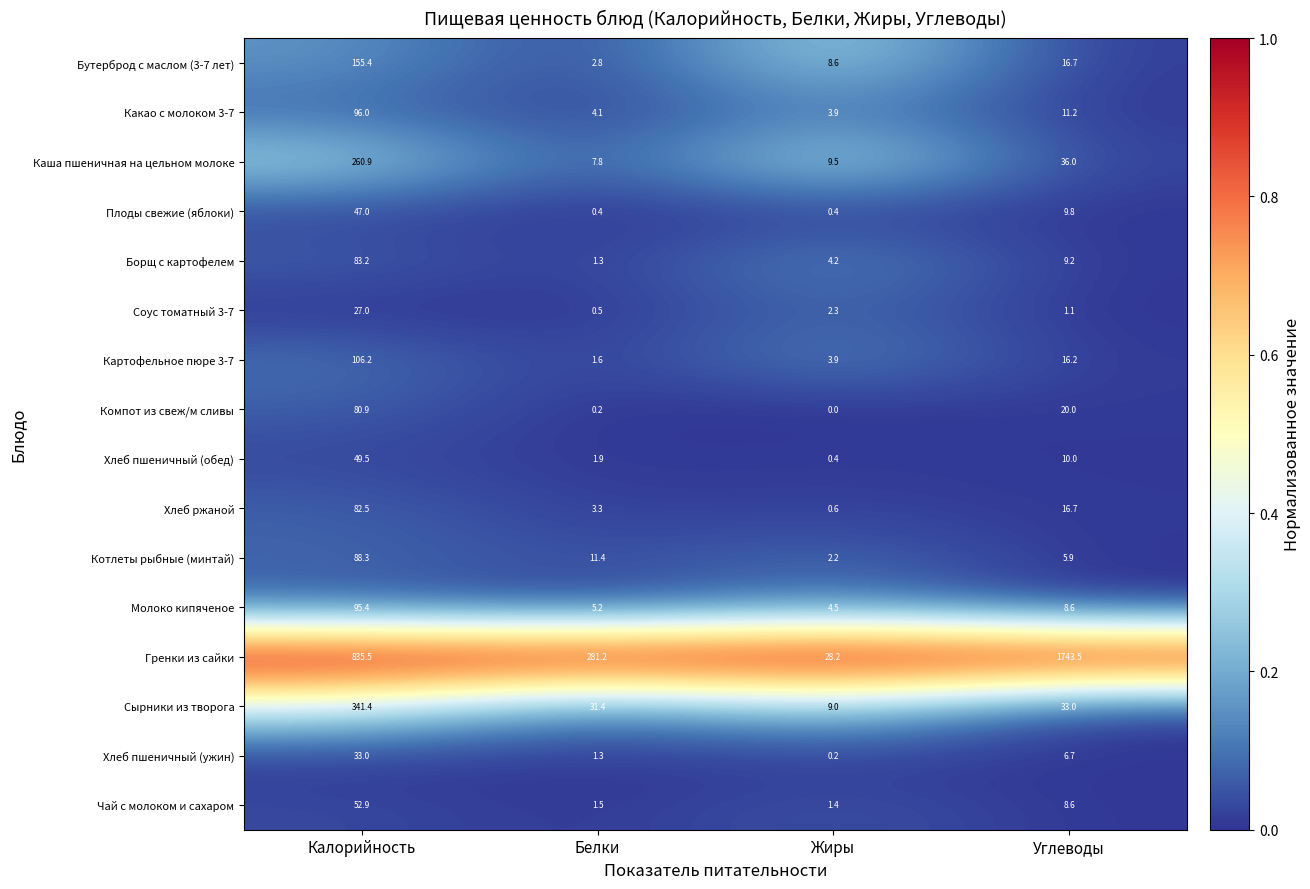

The Каша пшеничная на цельном молоке series shows 36.0 at Углеводы. True or false?

True